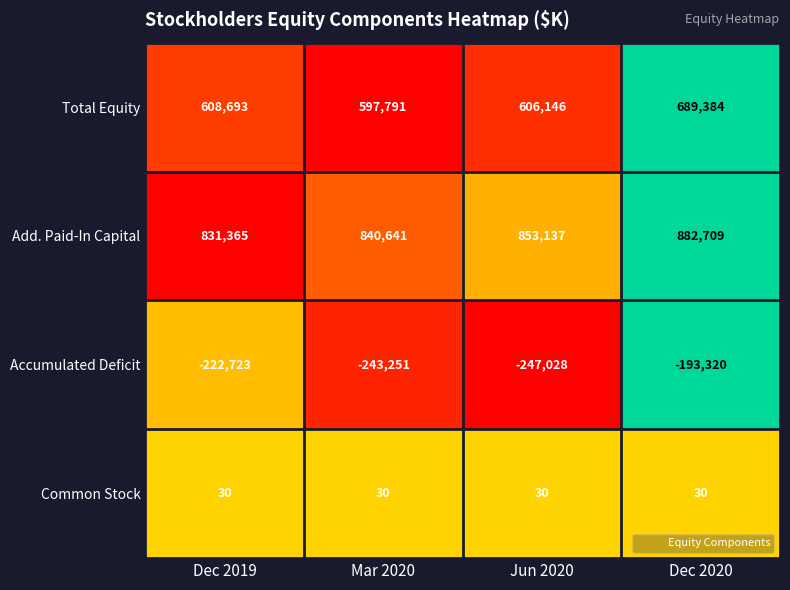

What is the difference between the highest and lowest values at Mar 2020?

1083892